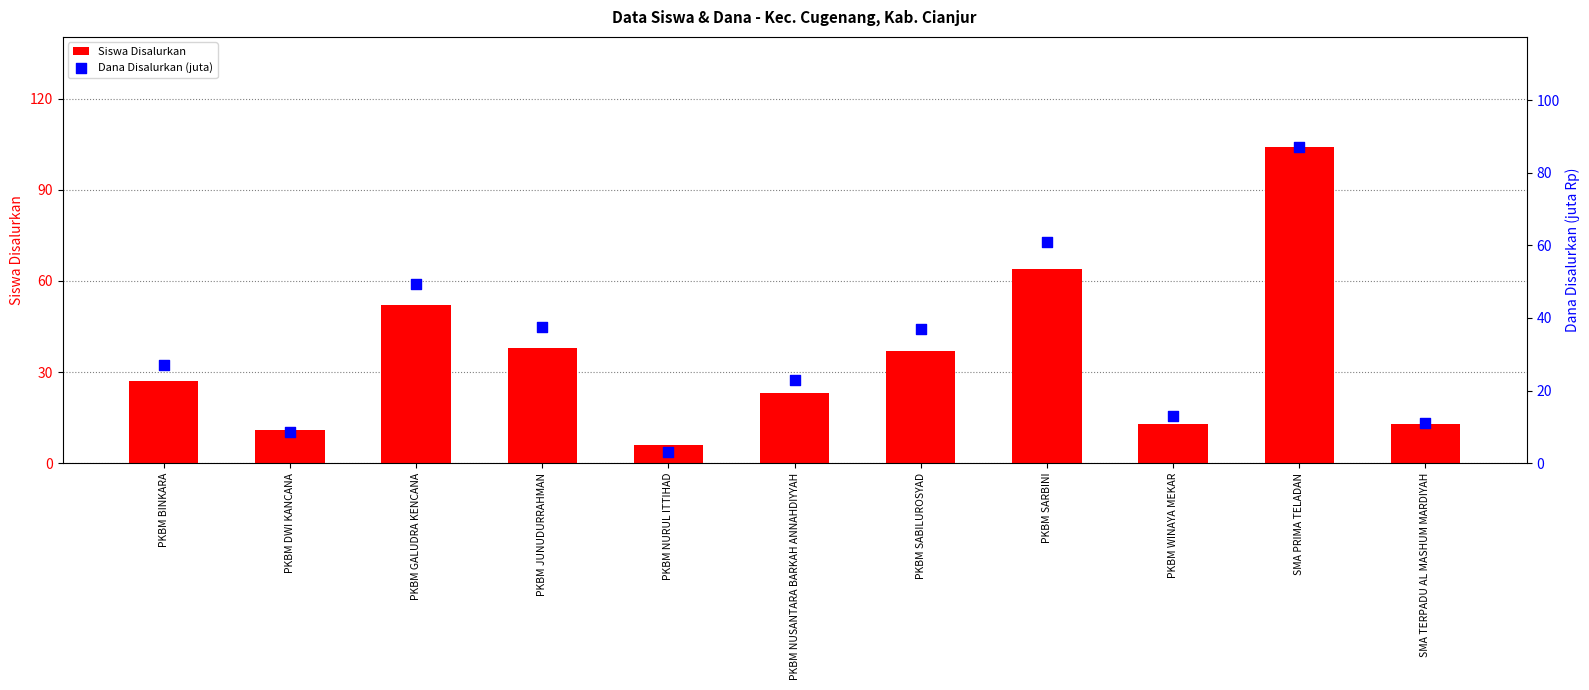

At which category is the sum across all series the highest?

SMA PRIMA TELADAN